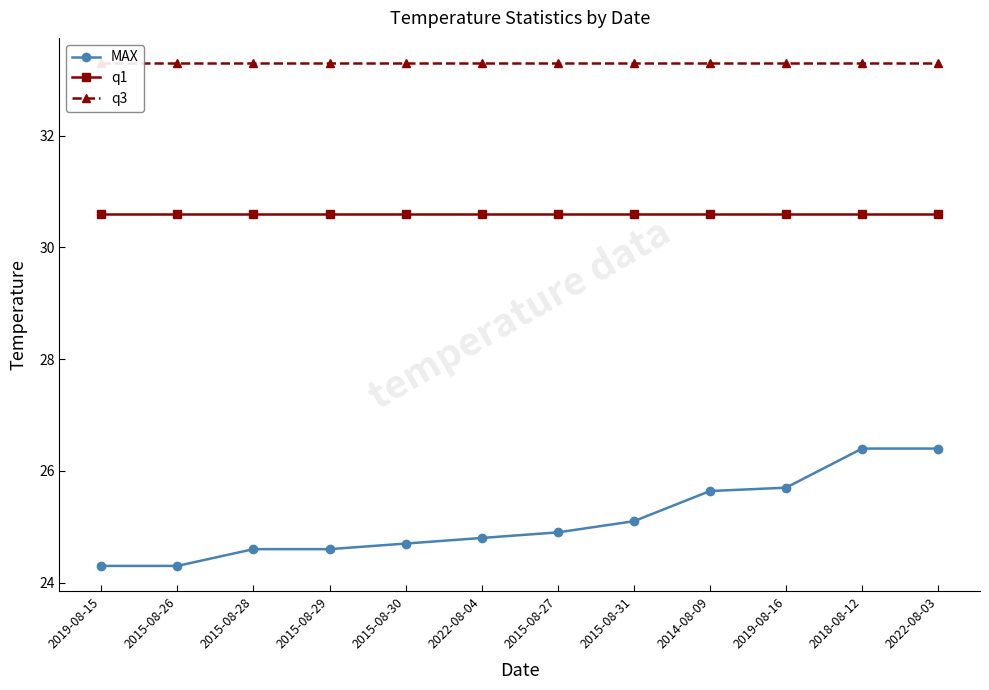

Rank the series at 2018-08-12 from lowest to highest value.

MAX, q1, q3